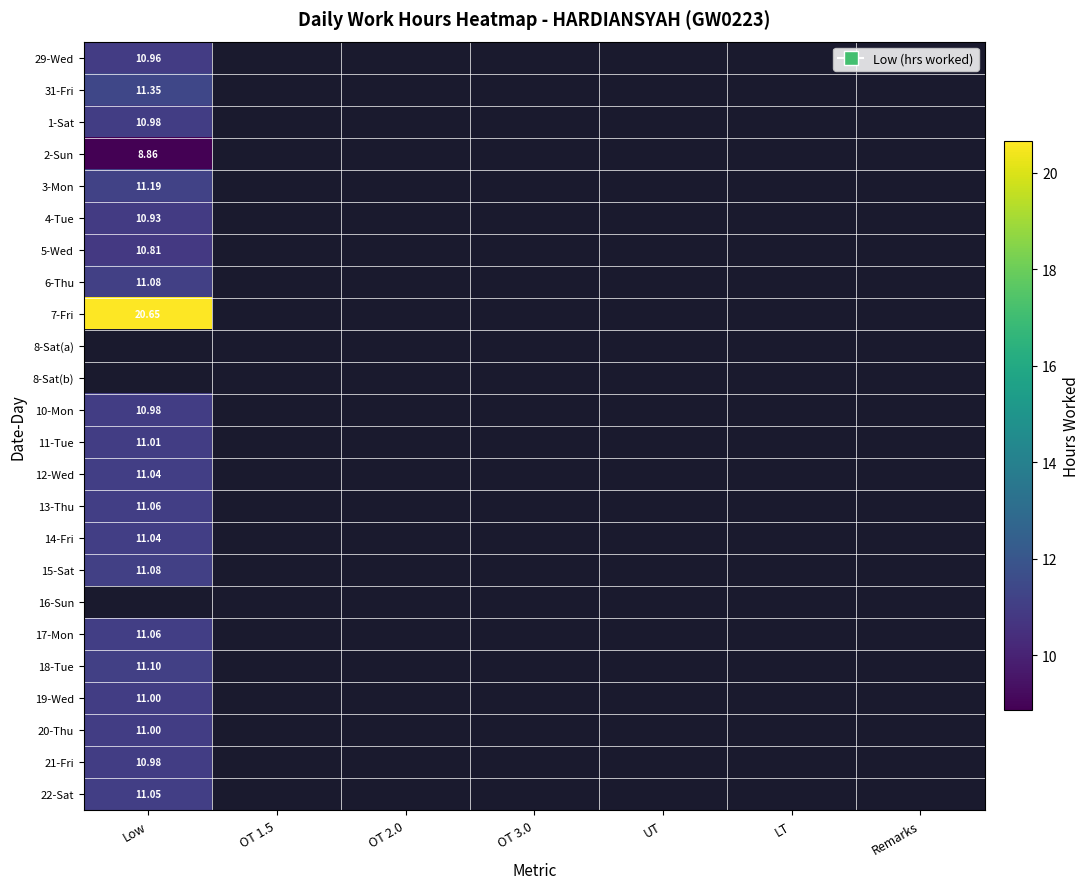

How many categories are shown in the chart?

7